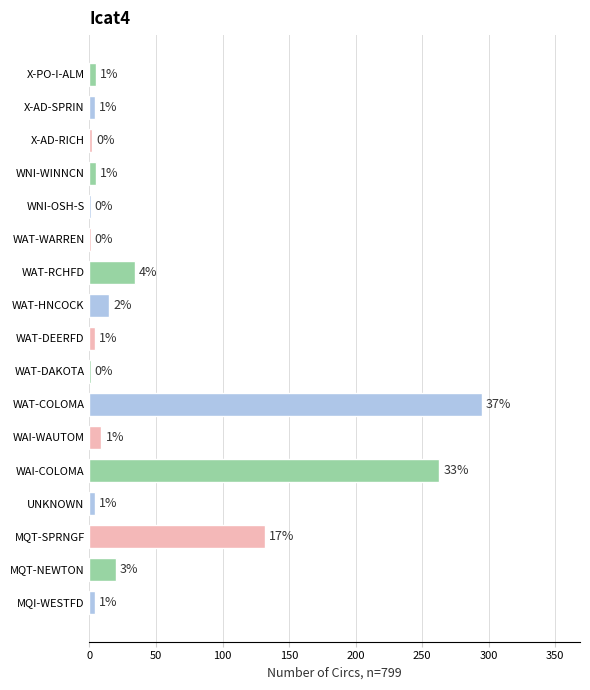

Where is the data nearest to the value 148?

MQT-SPRNGF